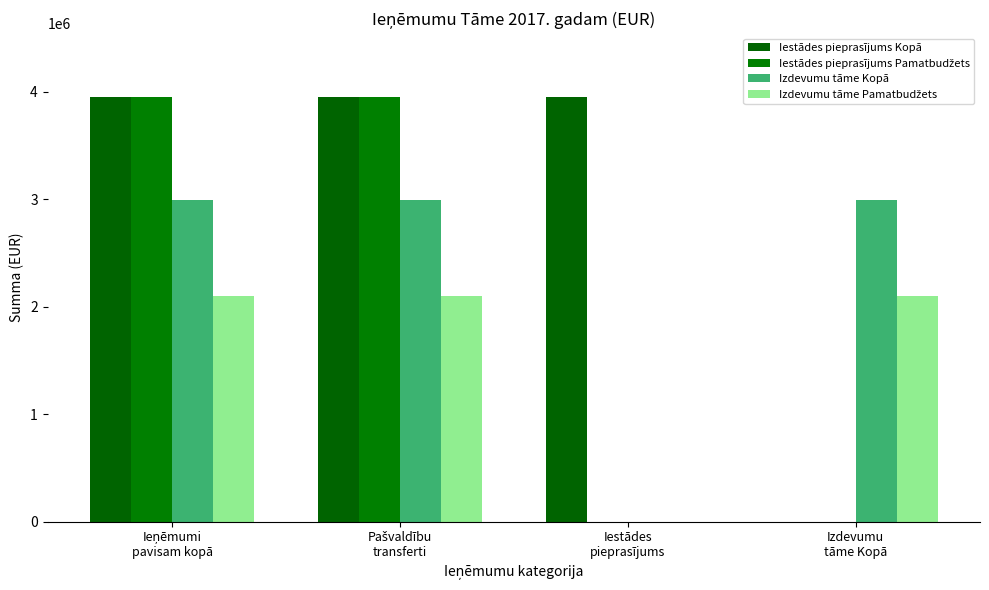

Are the bars grouped side by side (vs. stacked)?

Yes